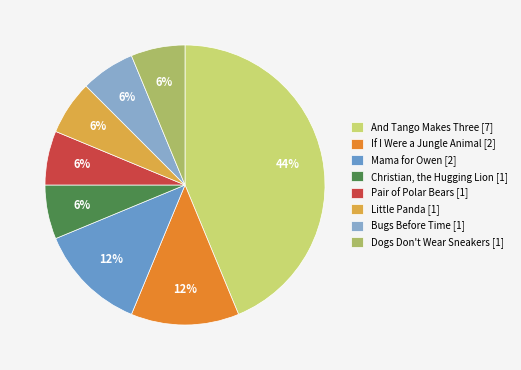

True or false: Christian, the Hugging Lion [1] accounts for 1% of the total.

False